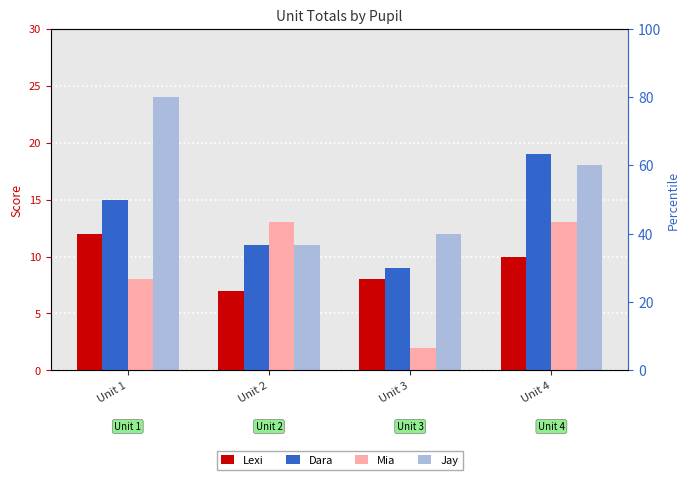

Which label corresponds to the smallest value in the chart?

Unit 3